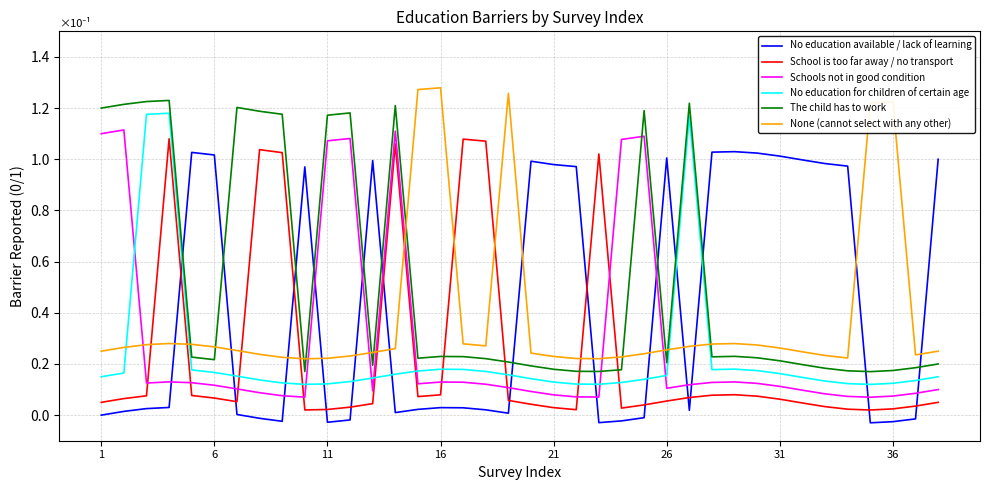

Which series has the largest total across all categories?

The child has to work